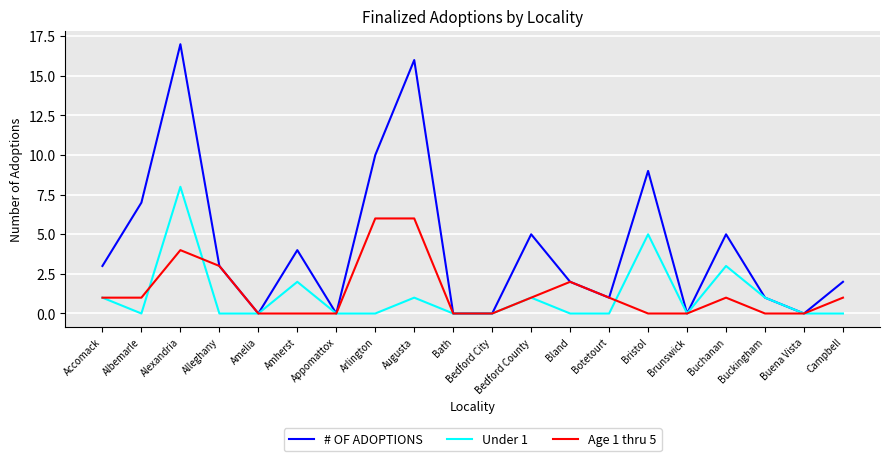

The value of Age 1 thru 5 at Bedford City is -4. True or false?

False